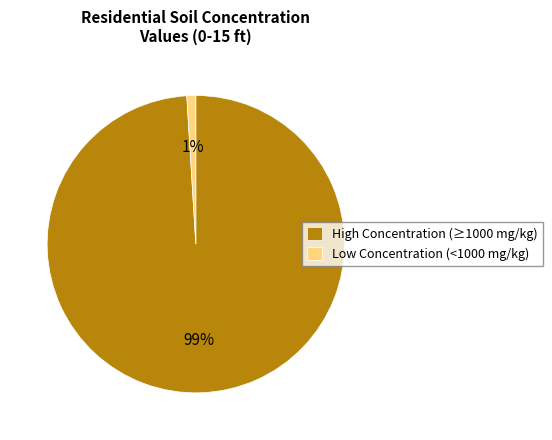

Is the sum of High Concentration (≥1000 mg/kg) and Low Concentration (<1000 mg/kg) greater than half?

Yes